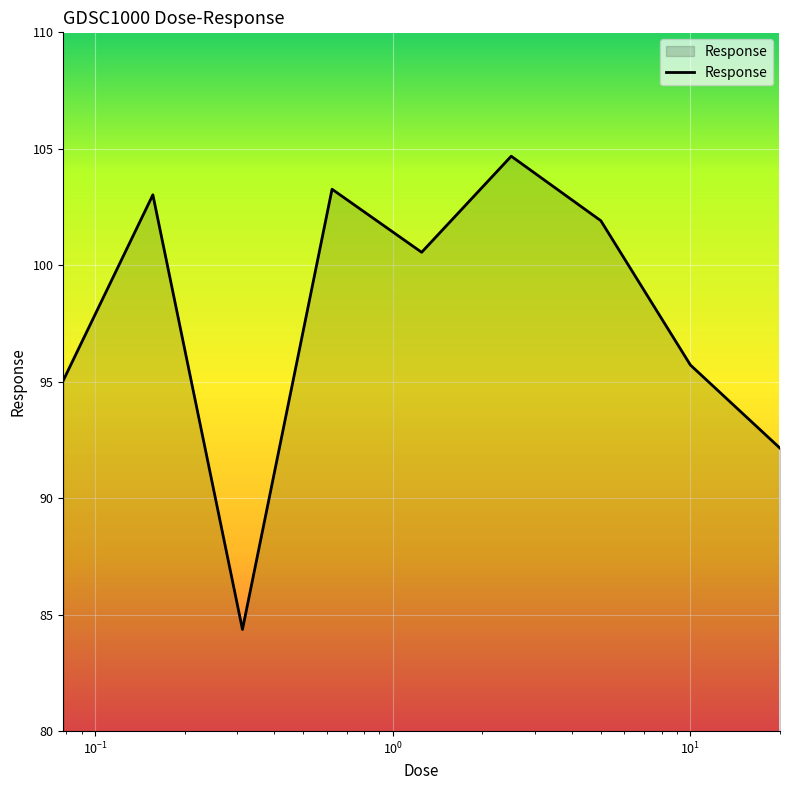

True or false: the data has more than 0 interior local peaks.

True